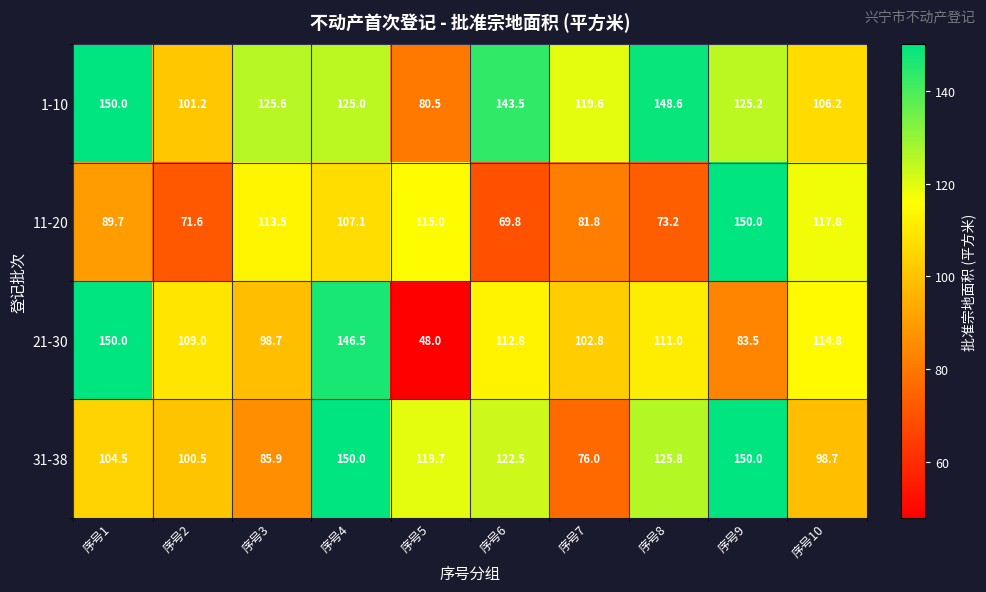

Is it true that 31-38 equals 31.7 at 序号1?

False